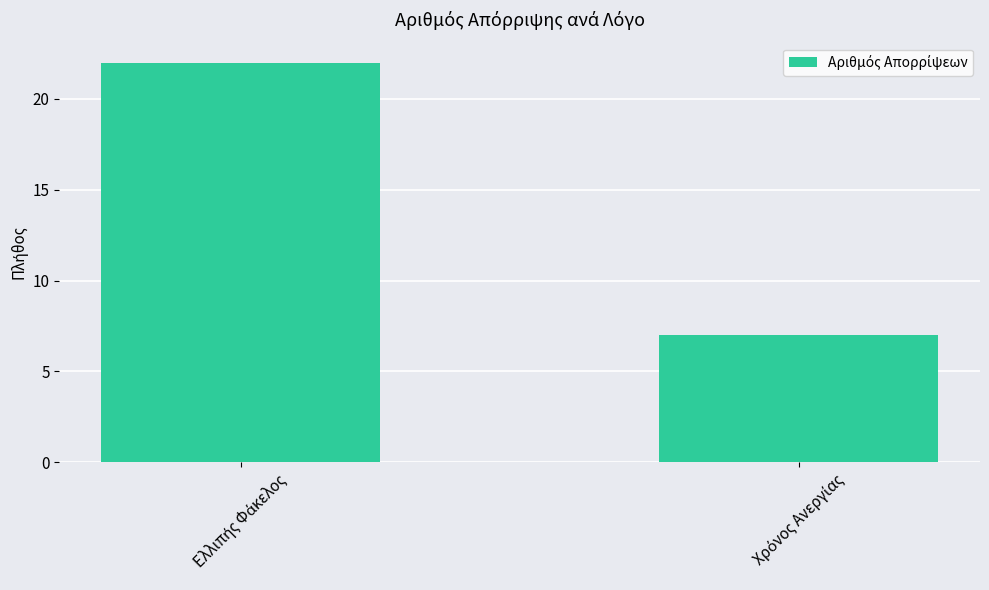

How many categories are shown in the chart?

2